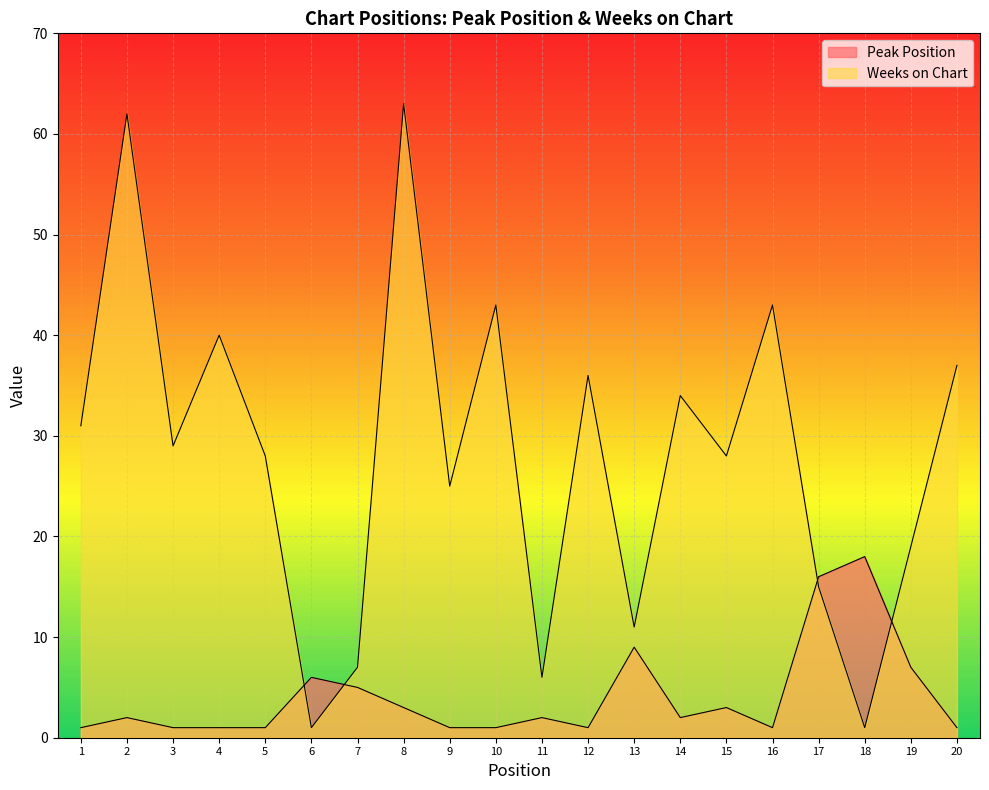

What are all the series names shown in the legend?

Peak Position, Weeks on Chart